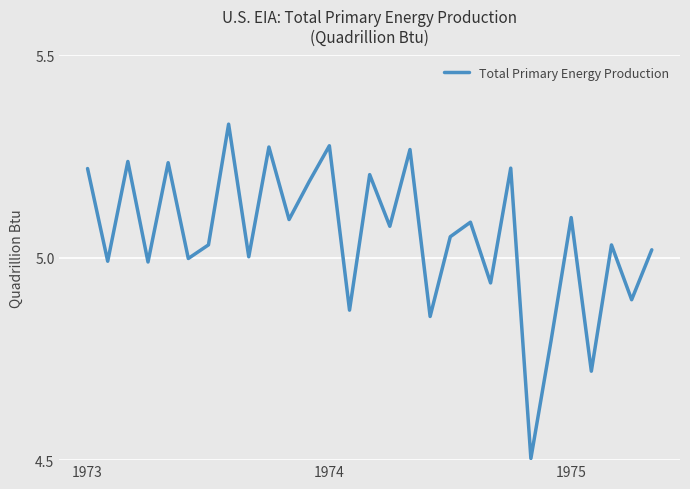

What is the difference between the second highest and minimum values?

0.8